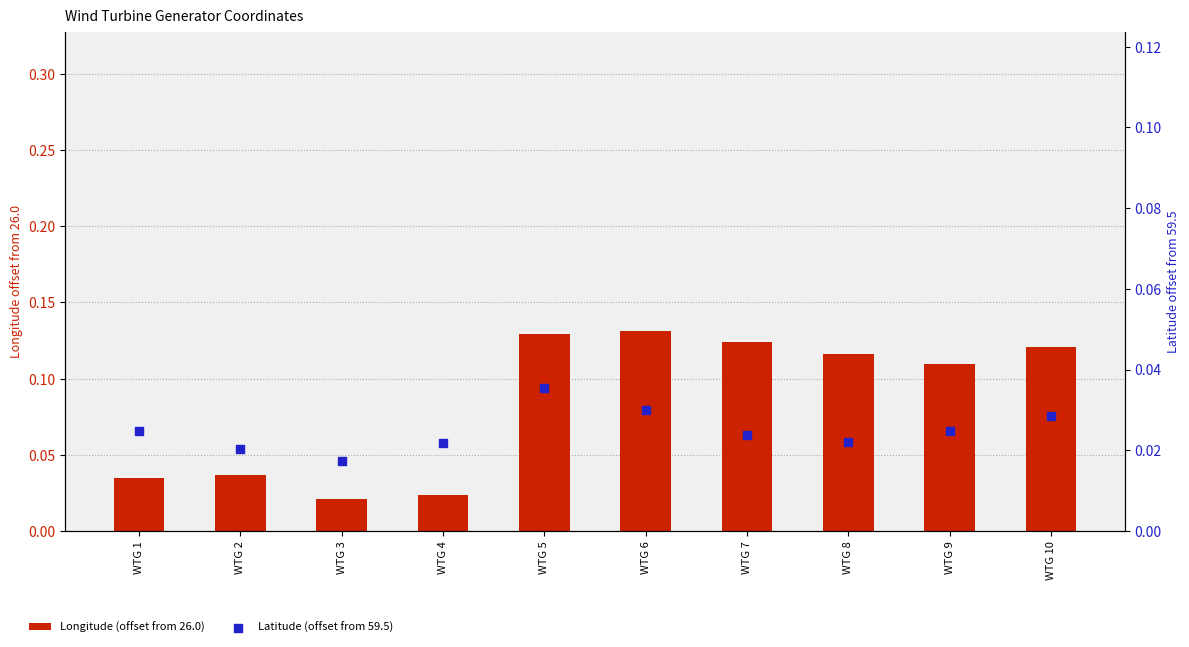

What are all the series names shown in the legend?

Longitude (offset from 26.0), Latitude (offset from 59.5)